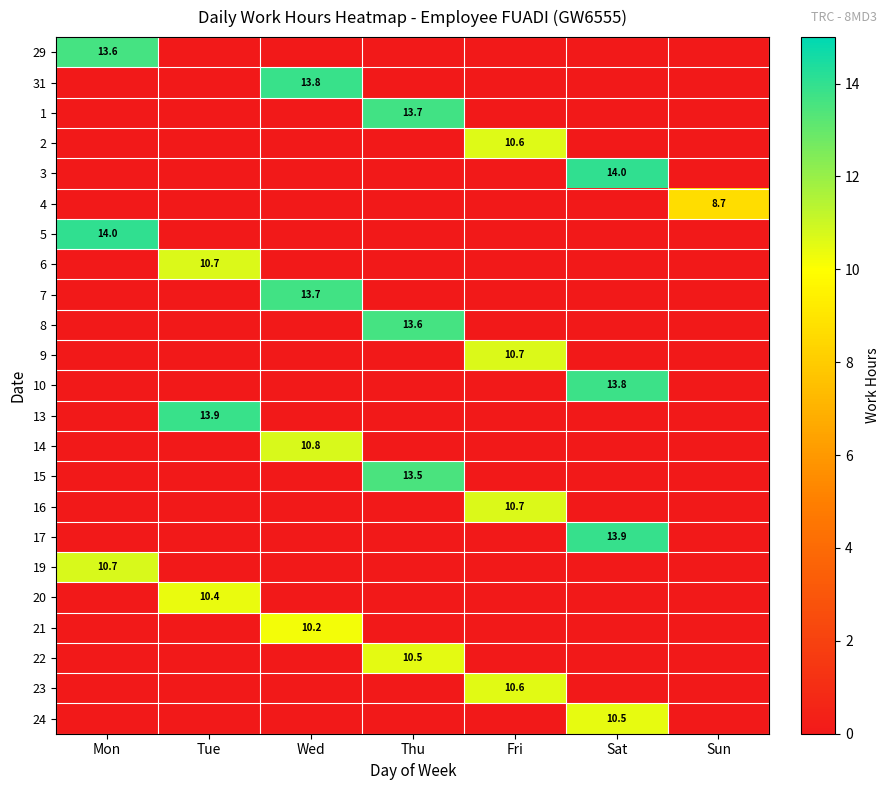

At which category does the chart reach its minimum across all series?

Tue